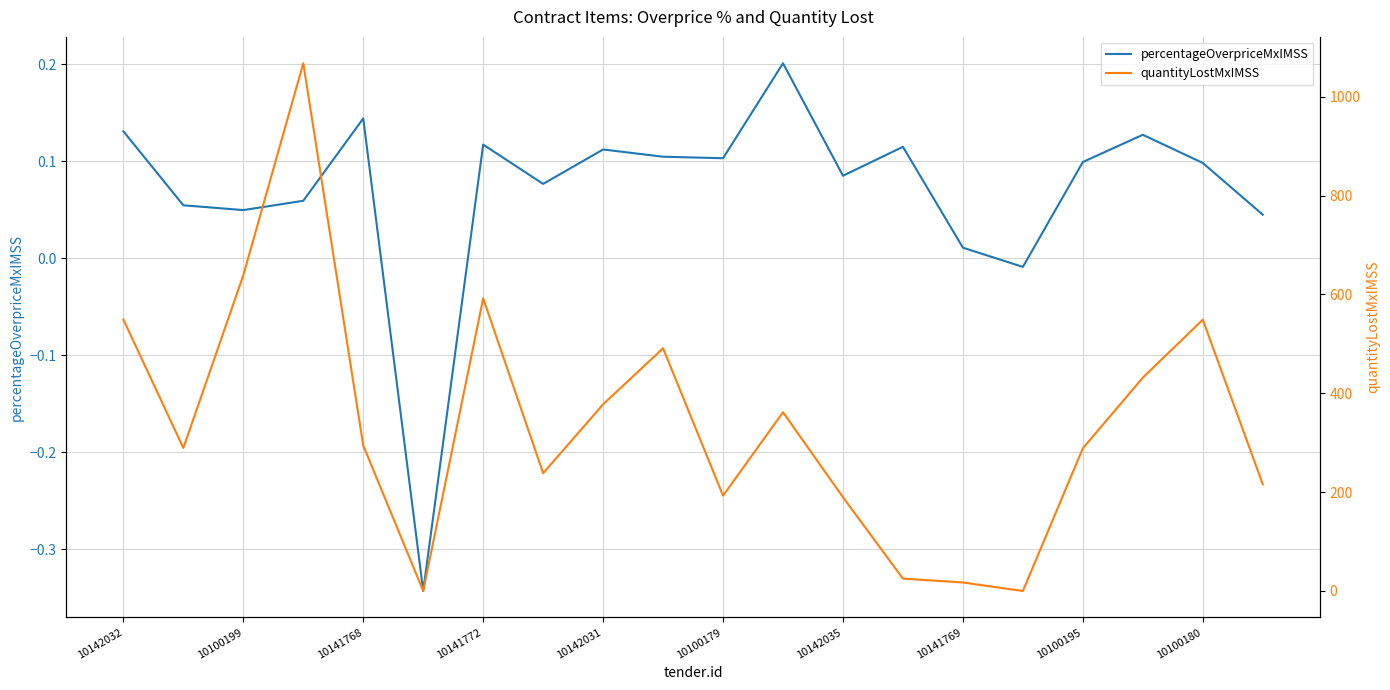

True or false: quantityLostMxIMSS and percentageOverpriceMxIMSS intersect in this chart.

False